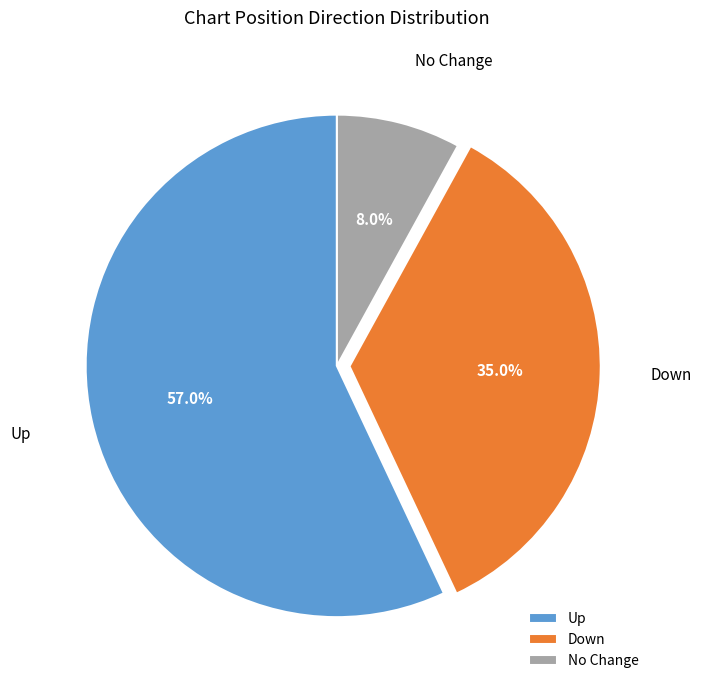

What percentage is NOT represented by Up?

43.0%